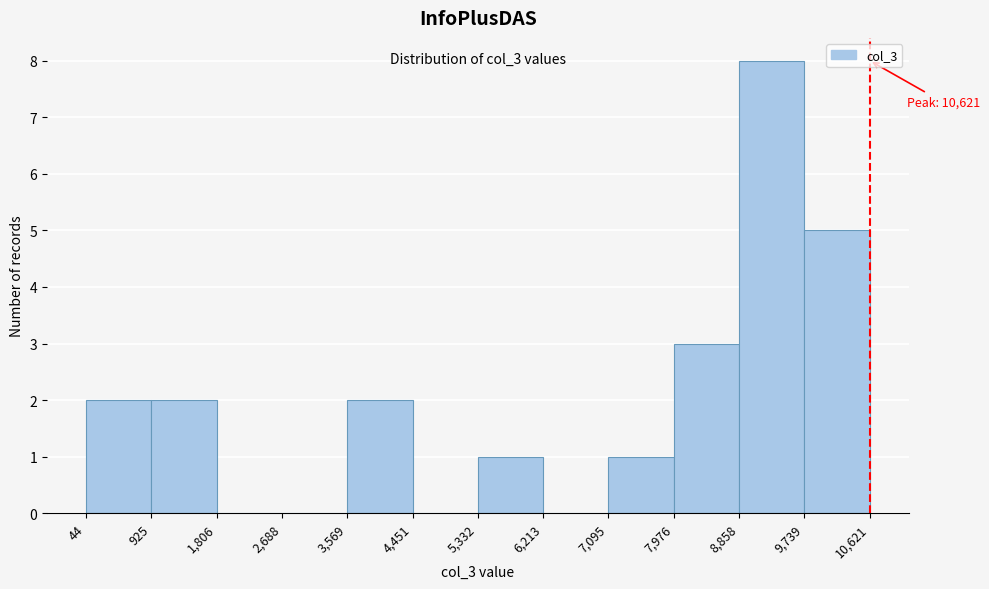

Which range on the x-axis has the tallest bar?

8,858 to 9,739